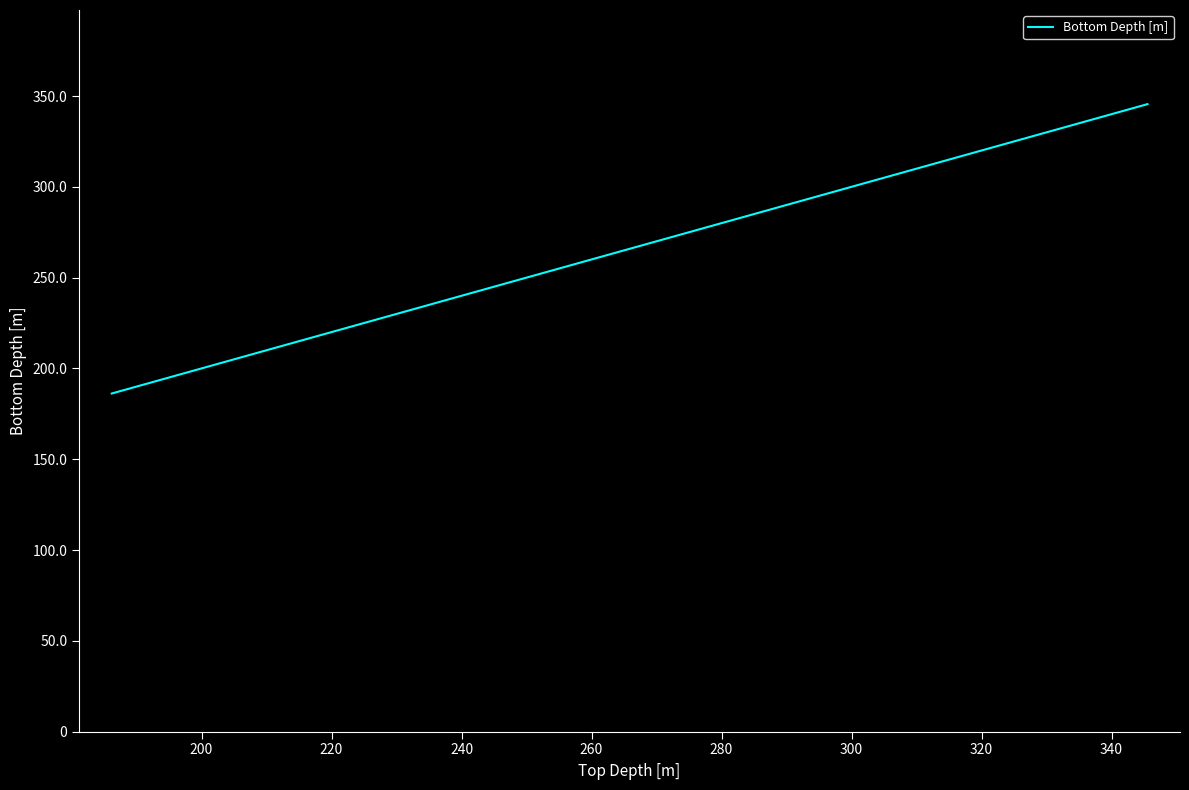

What is the maximum value shown in the chart?

345.5